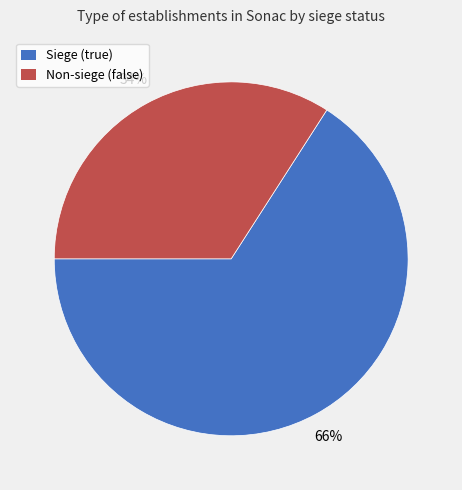

To the nearest percent, what is the difference between the largest and smallest slice percentages?

32%